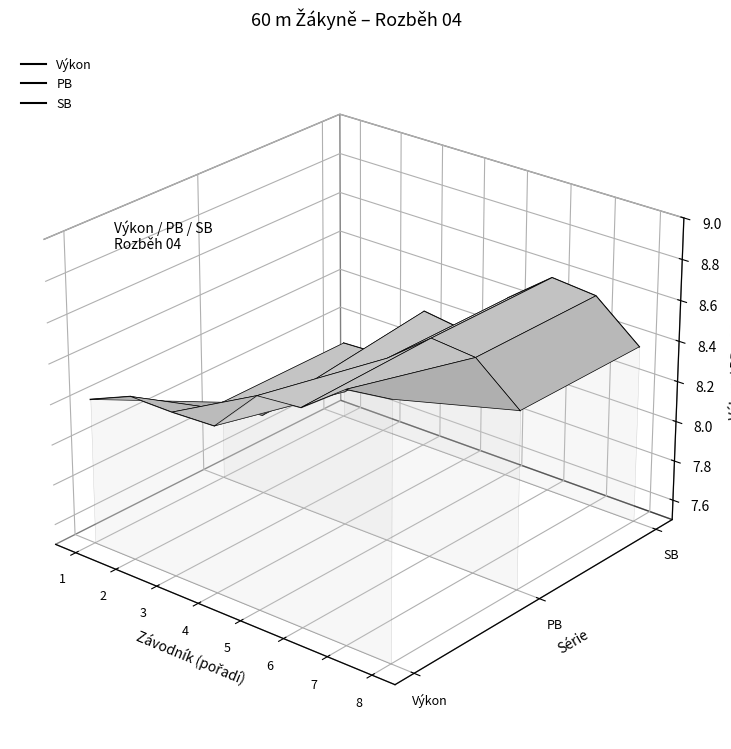

Rank the categories by SB value from highest to lowest.

6, 7, 5, 3, 4, 1, 8, 2